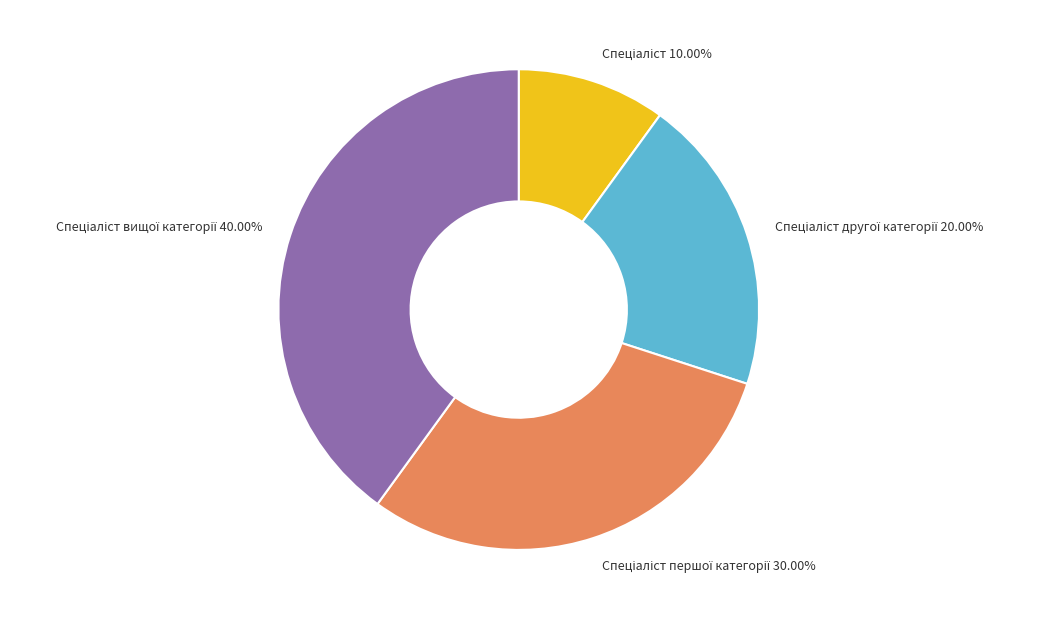

Is there any slice that represents more than half of the pie?

No